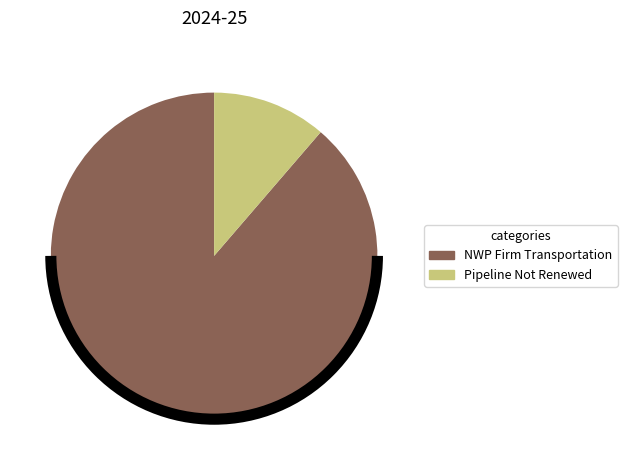

The Pipeline Not Renewed slice represents 2% of the pie. True or false?

False